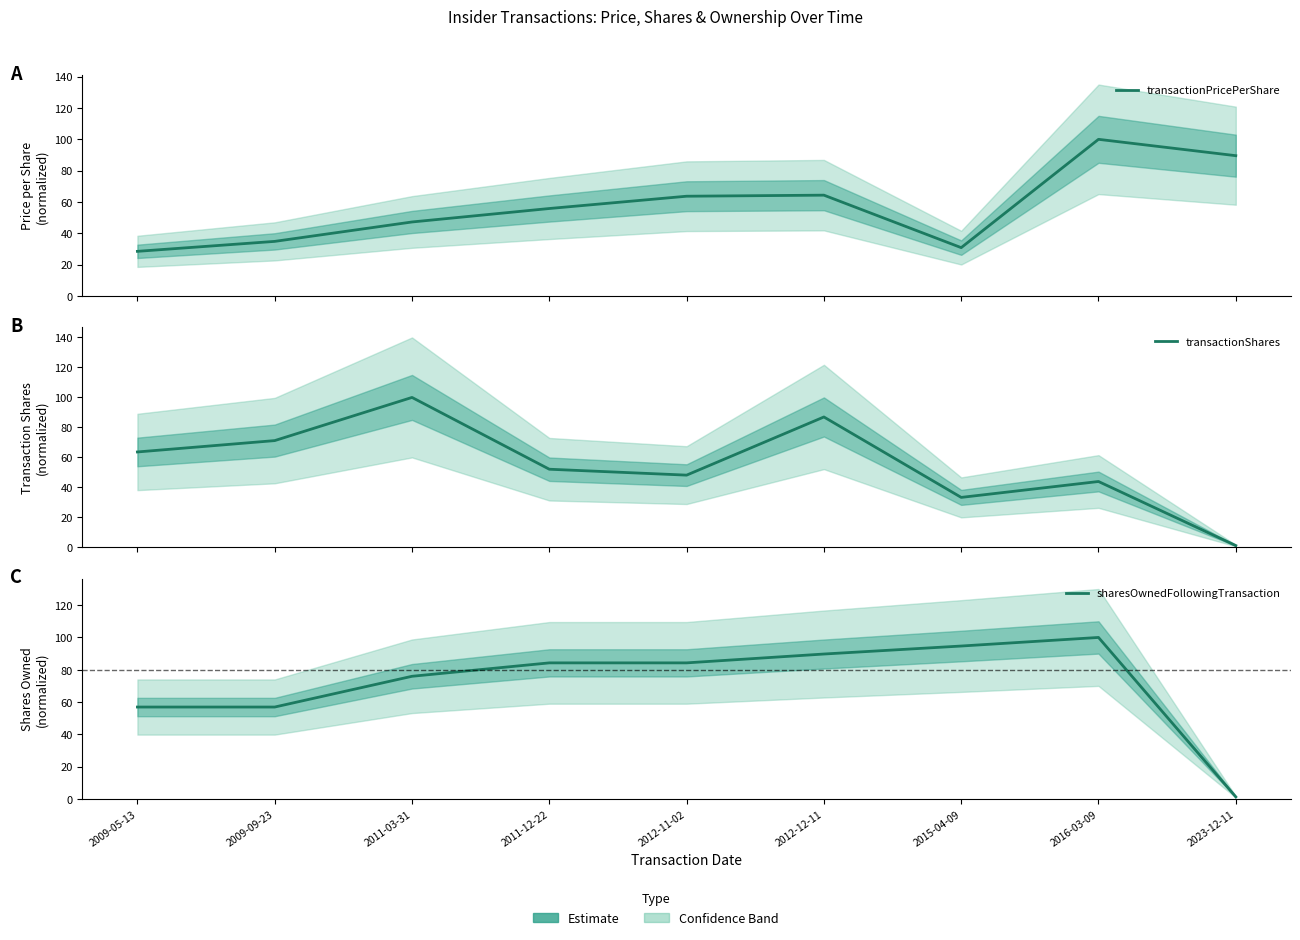

Count the number of data series in this chart.

3